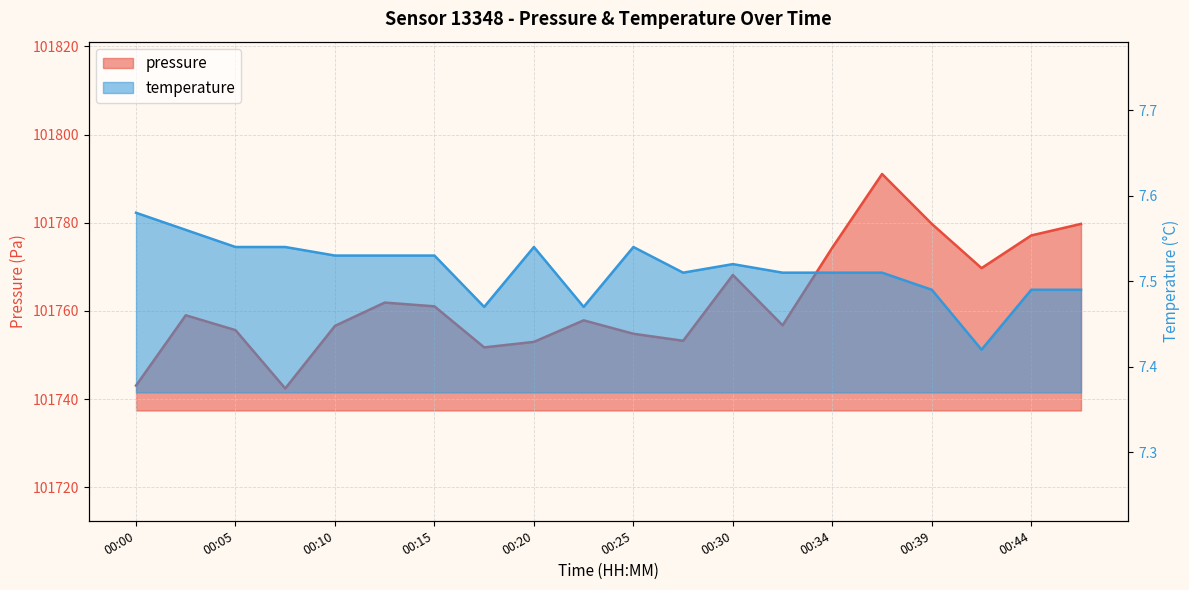

Where is the first local minimum for temperature?

00:17